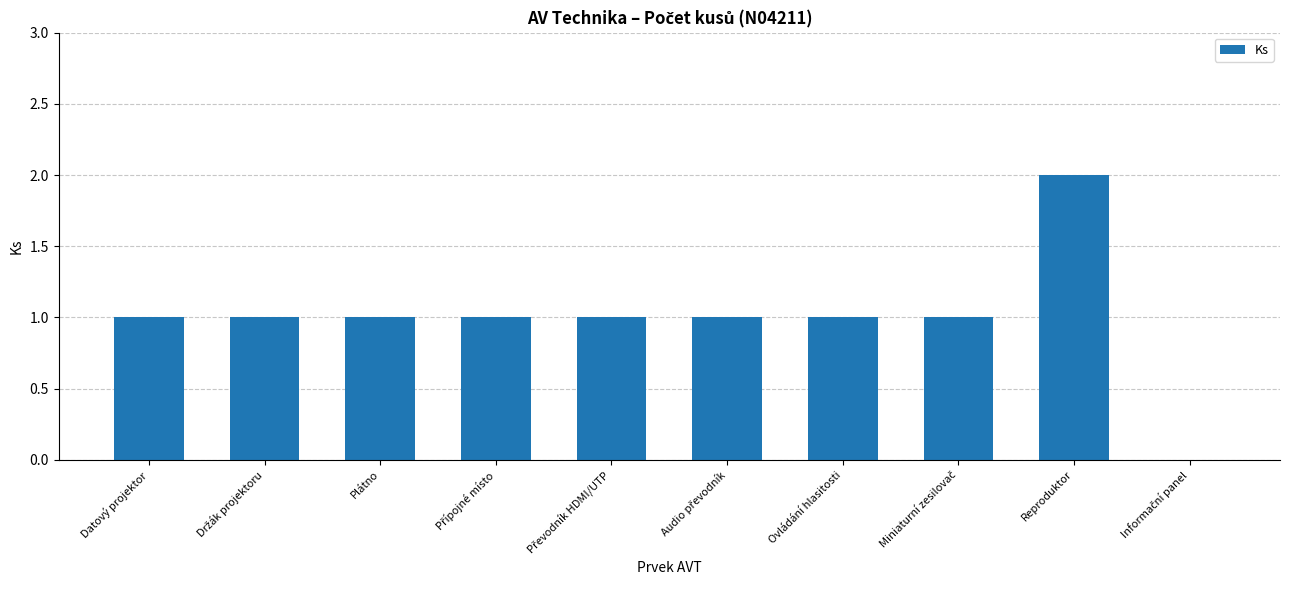

True or false: the data shows 2 at Datový projektor.

False